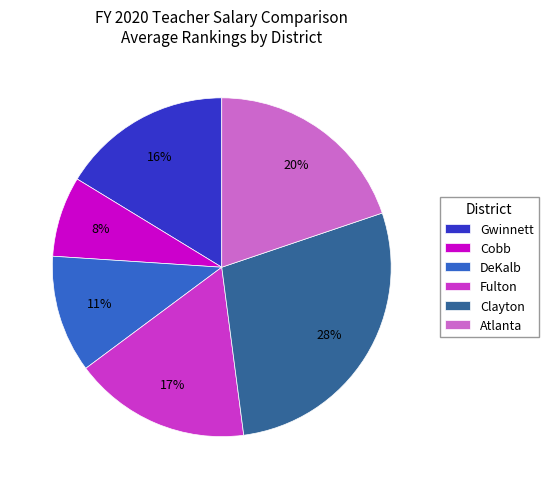

Which has a higher value, Clayton or Fulton?

Clayton